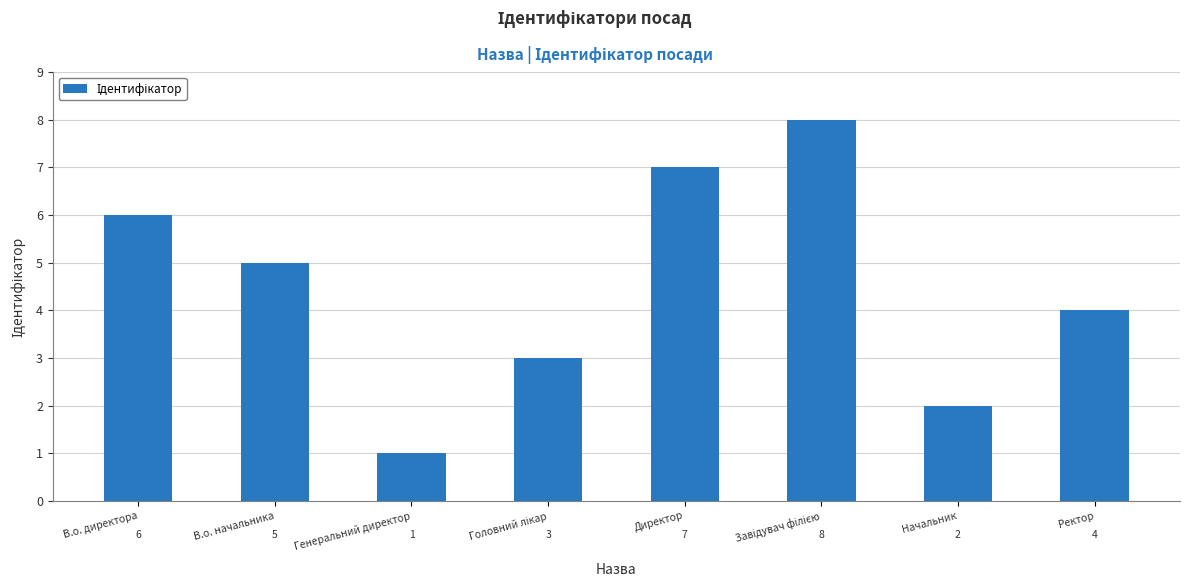

How many distinct data groups are displayed?

1